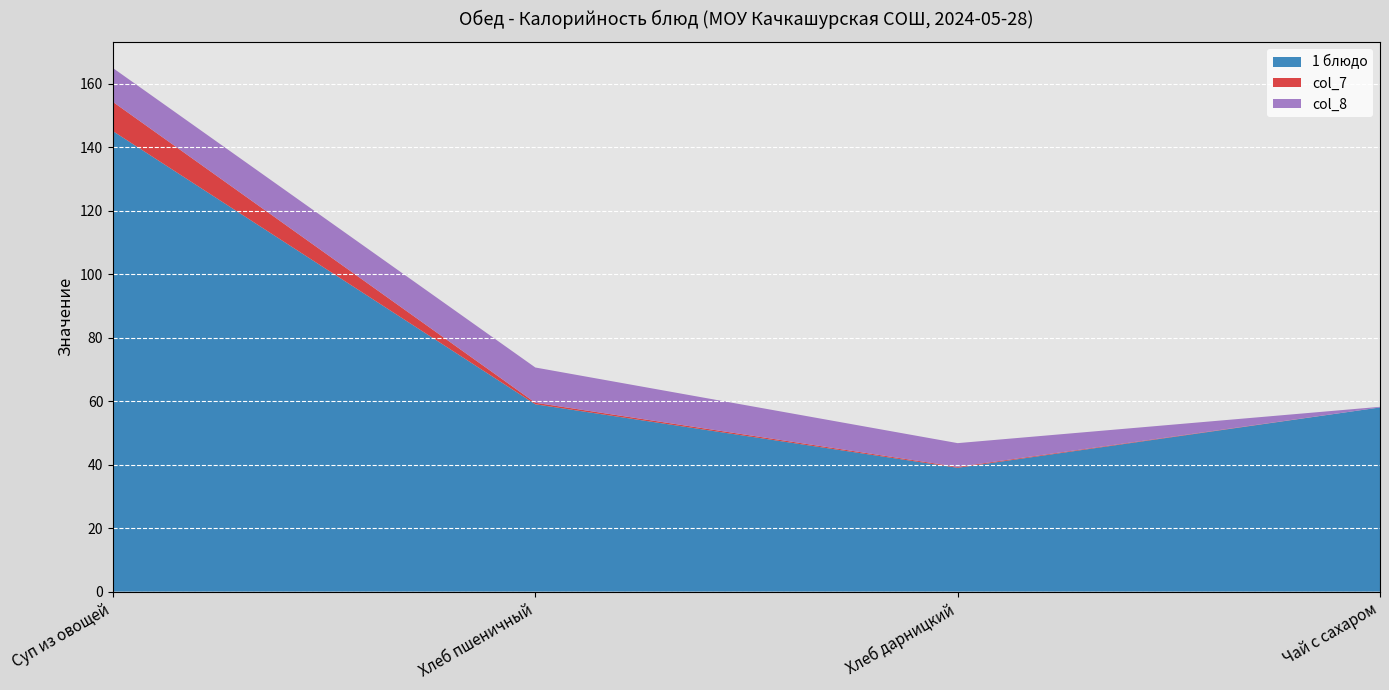

Reading left to right, list all the values displayed in this chart.

1 блюдо: 145.0	59.0	39.0	58.0
col_7: 9.2	0.5	0.3	0.0
col_8: 10.7	11.1	7.5	0.2